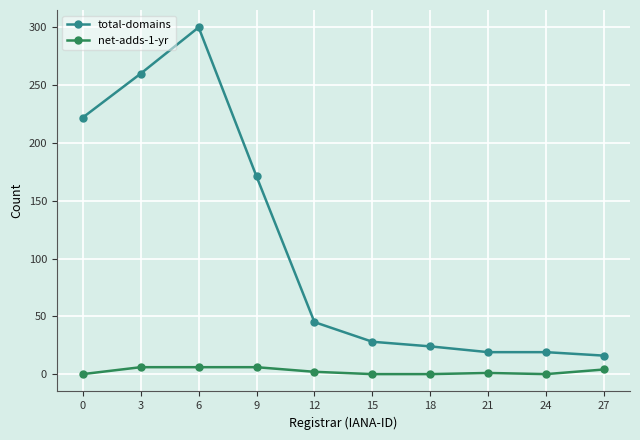

At which category does the chart reach its peak across all series?

6